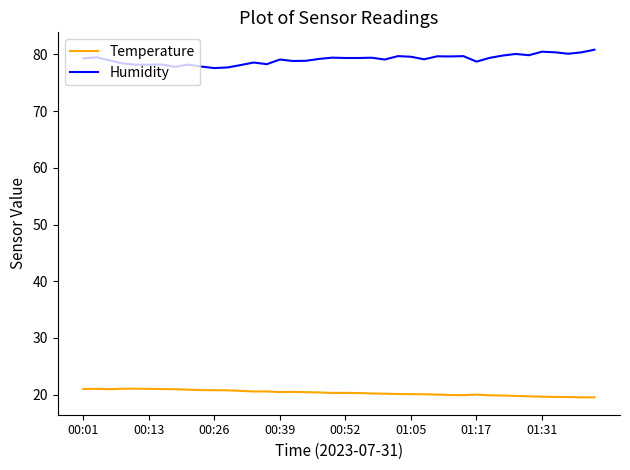

True or false: Temperature and Humidity cross at least once.

False